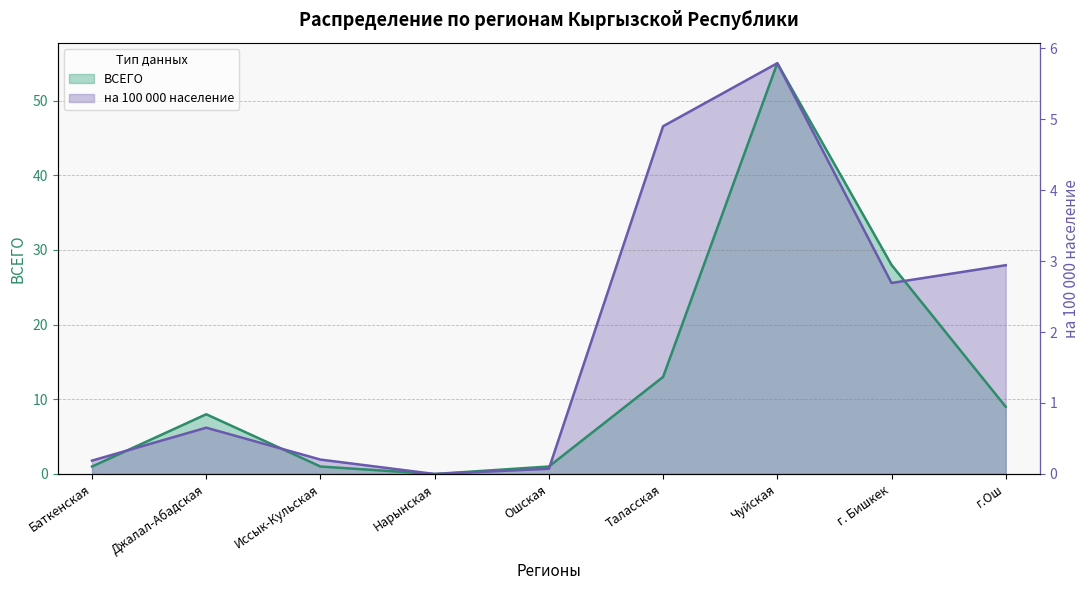

What is the difference between the highest and lowest values at Ошская?

0.3